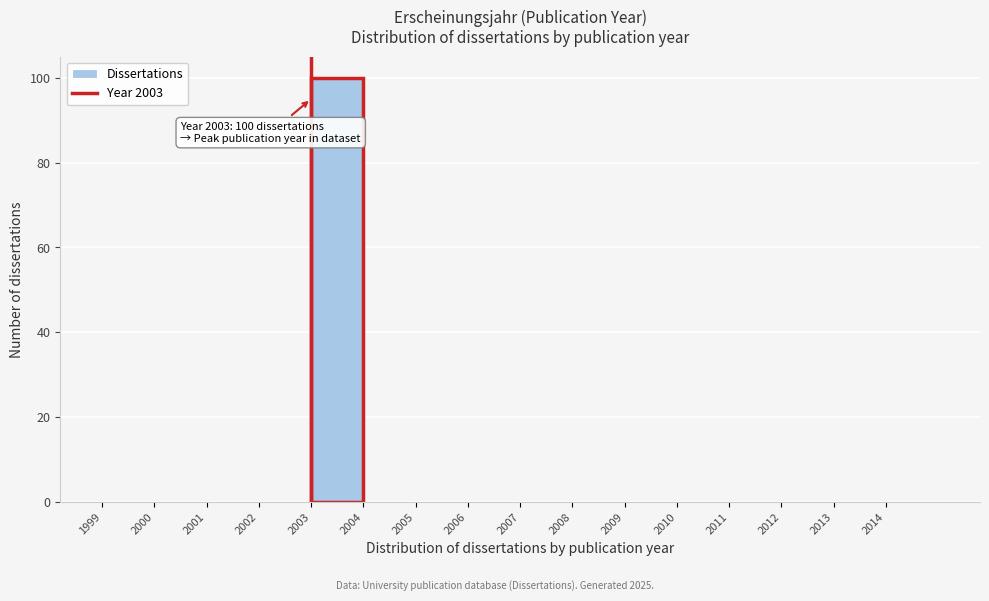

Which range on the x-axis has the tallest bar?

2003 to 2004